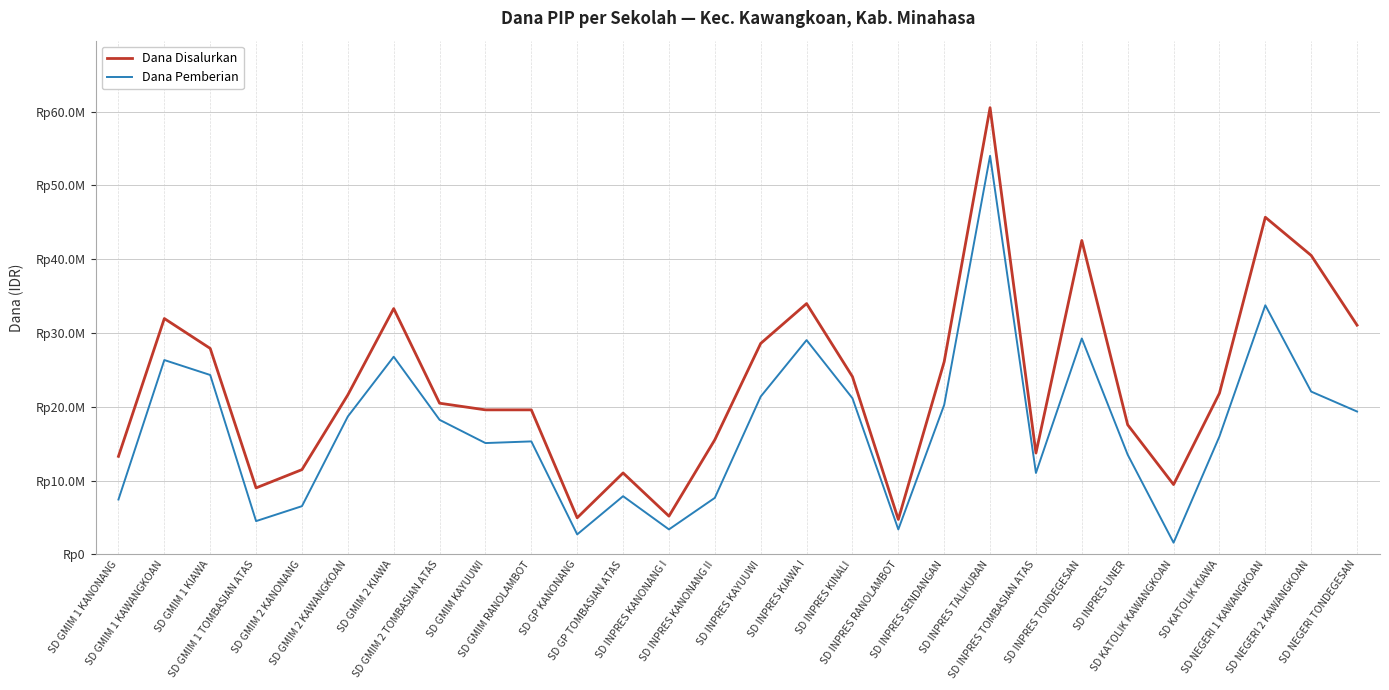

Is this an area chart (filled region under the line)?

No